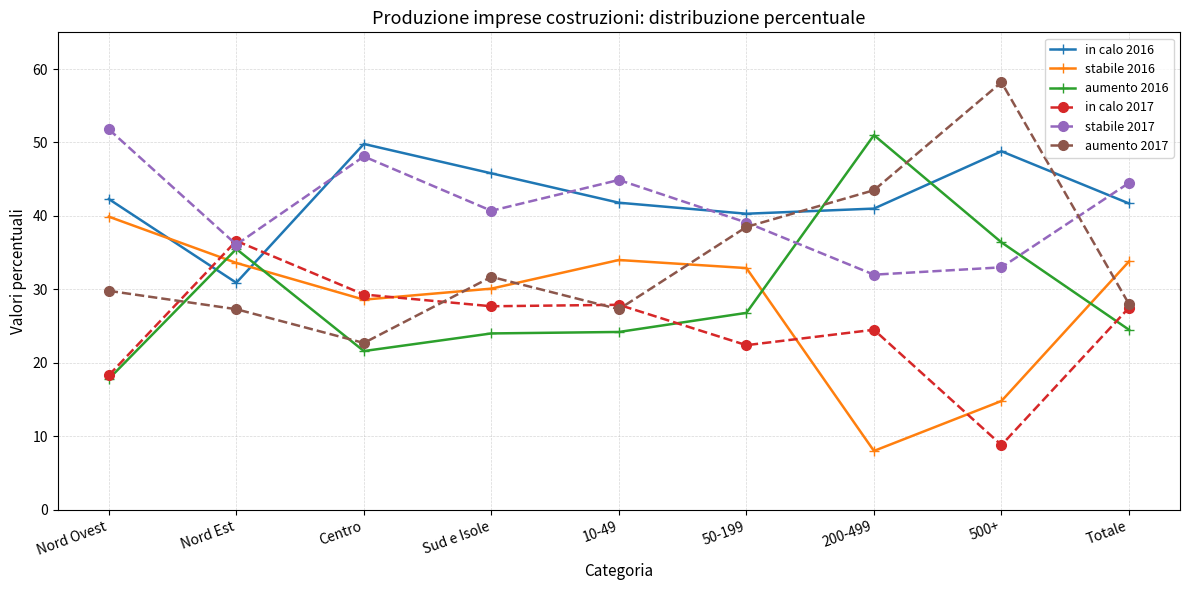

What is the sum of all aumento 2017 values?

307.0